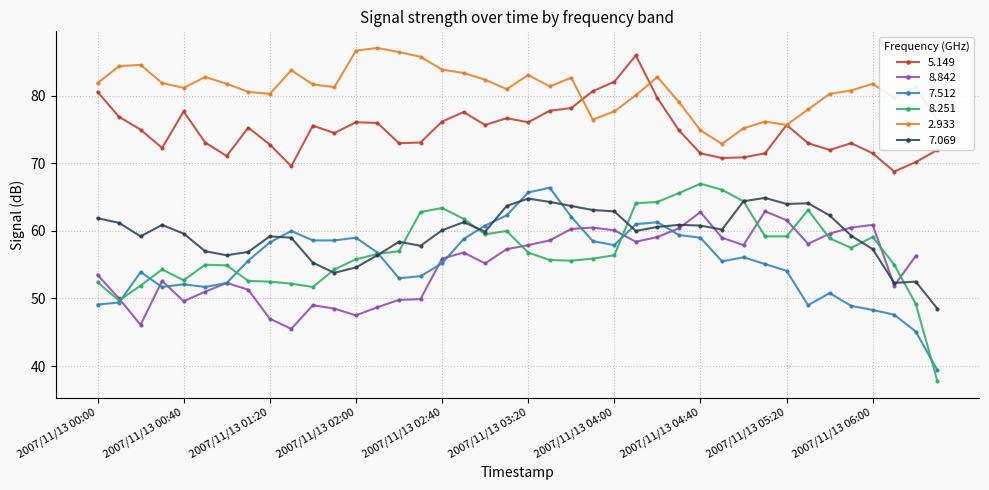

What is the difference between the maximum and minimum values in the 7.069 series?

16.4